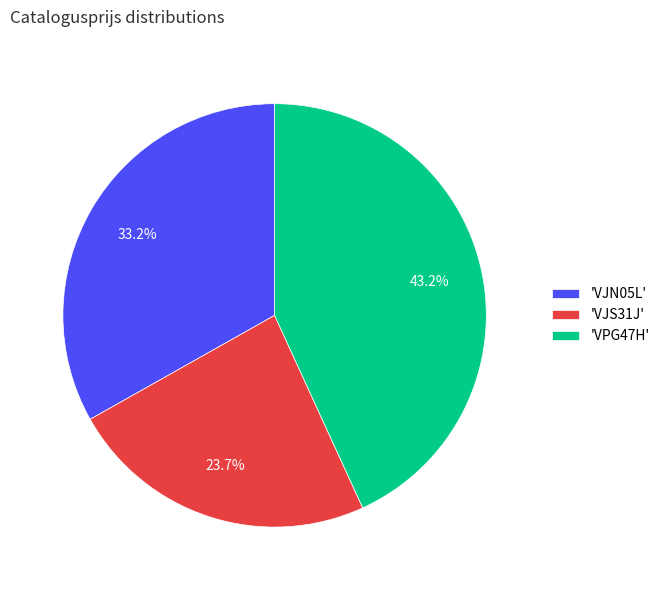

Does 'VJS31J' represent more than half of the total?

No